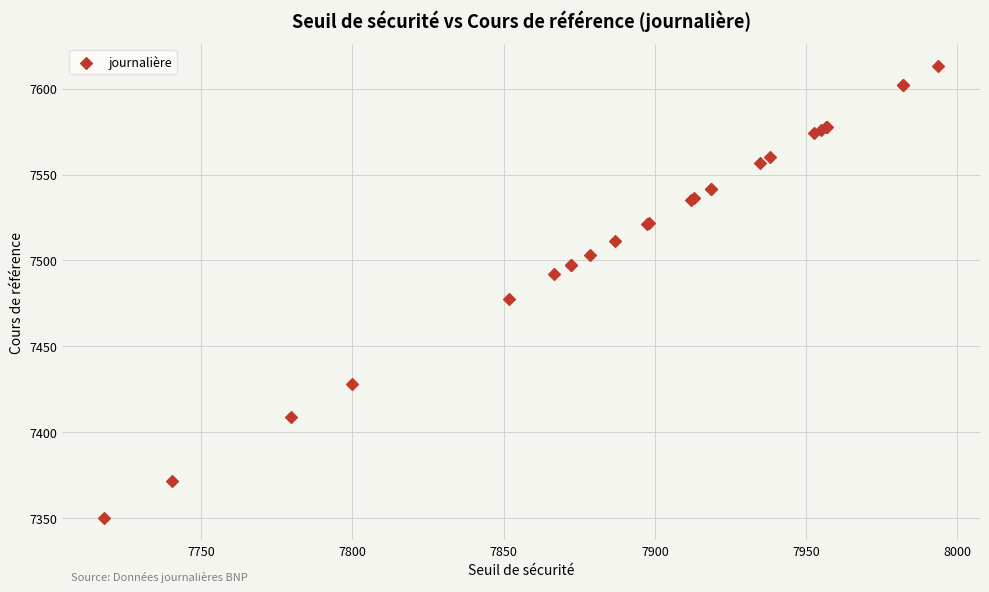

What Y value in the scatter plot is closest to 7481?

7477.8